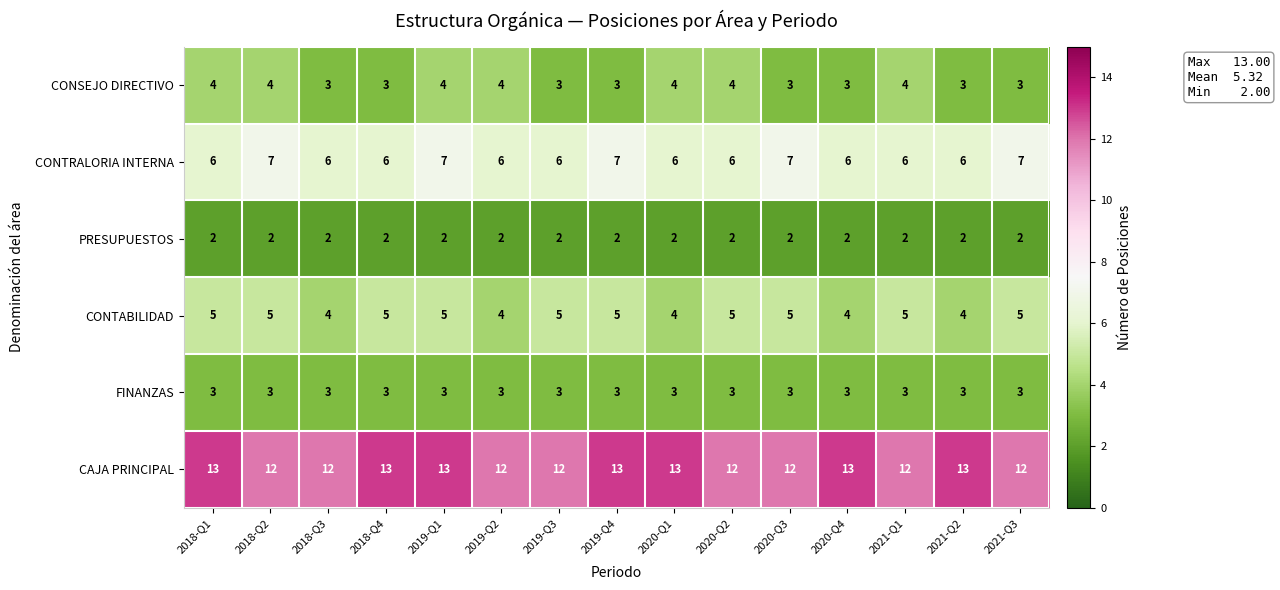

How many data points does each series have?

15